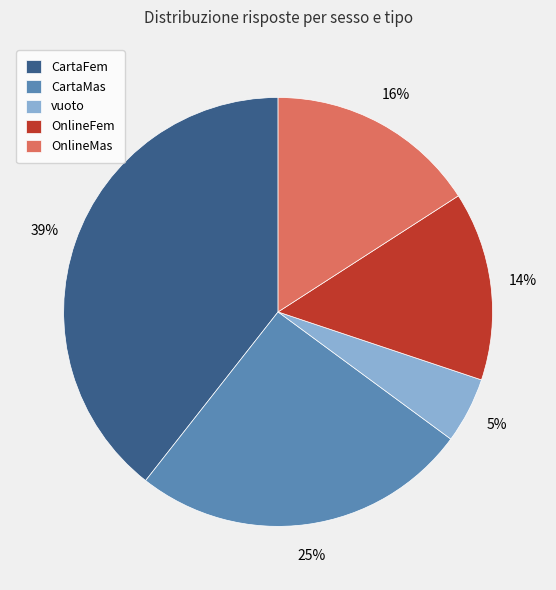

What is the largest slice in the pie chart?

CartaFem